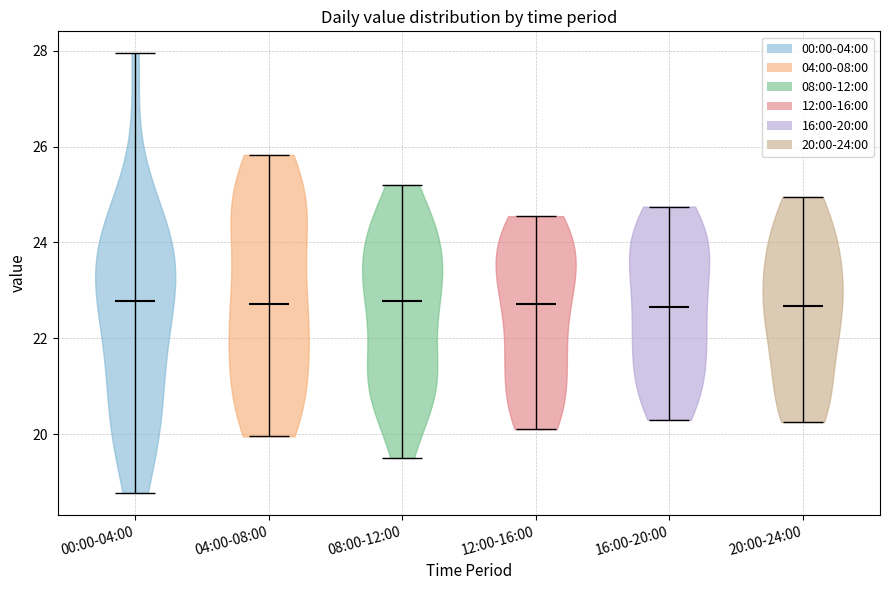

Where does the median line of the violin for 08:00-12:00 sit on the y-axis? The values are not printed on the chart, so give them approximately, as read against the axis.

22.8